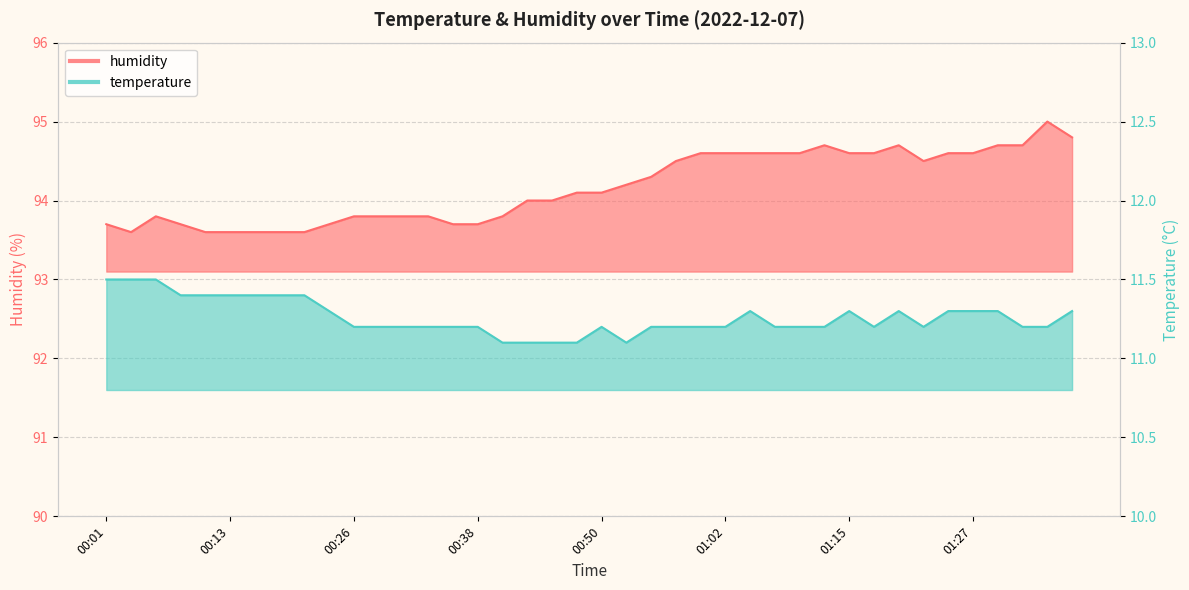

Which series has the largest total across all categories?

humidity